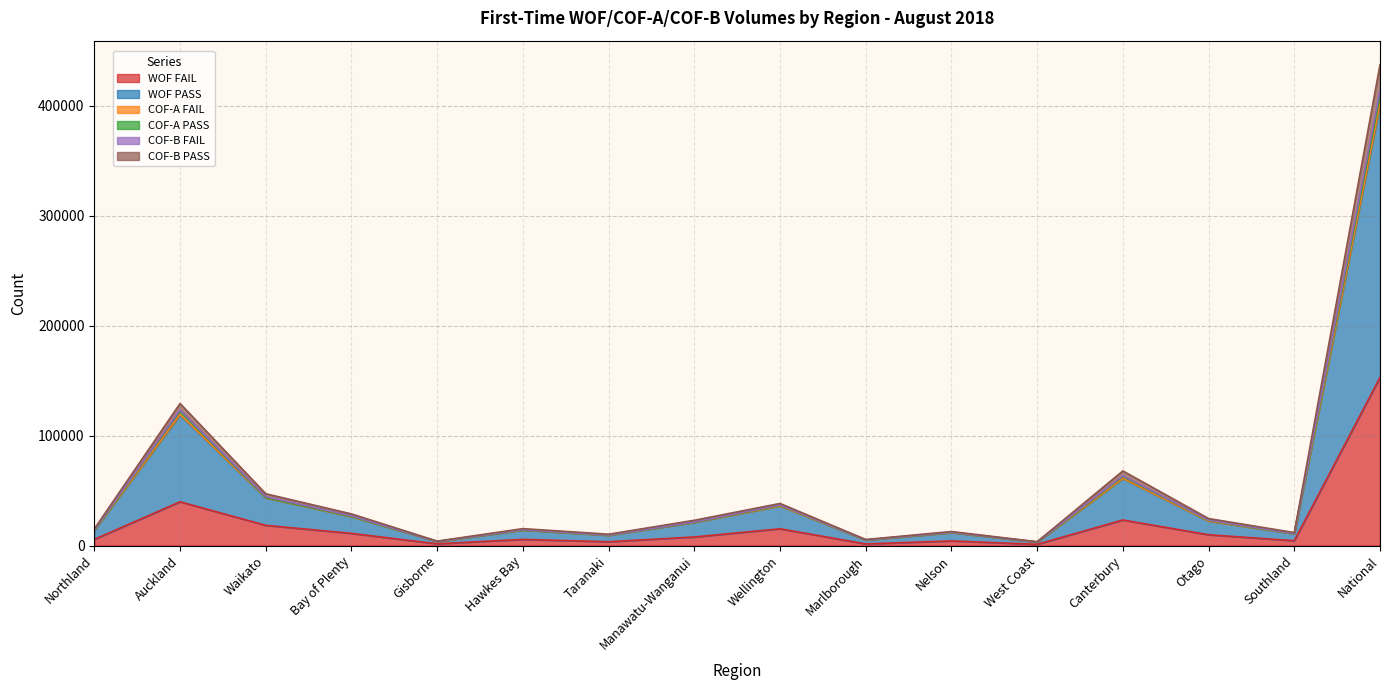

At which label does COF-B PASS reach its minimum?

West Coast